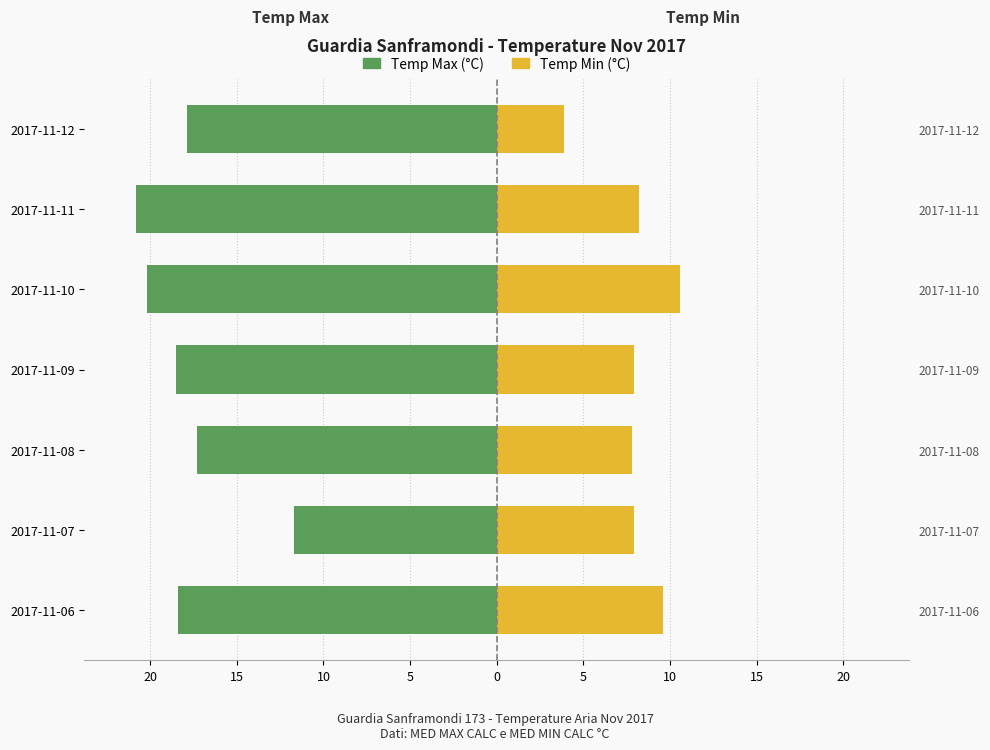

Reading left to right, what are all the values shown in this chart?

Temp Max (°C): -18.4	-11.7	-17.3	-18.5	-20.2	-20.8	-17.9
Temp Min (°C): 9.6	7.9	7.8	7.9	10.6	8.2	3.9